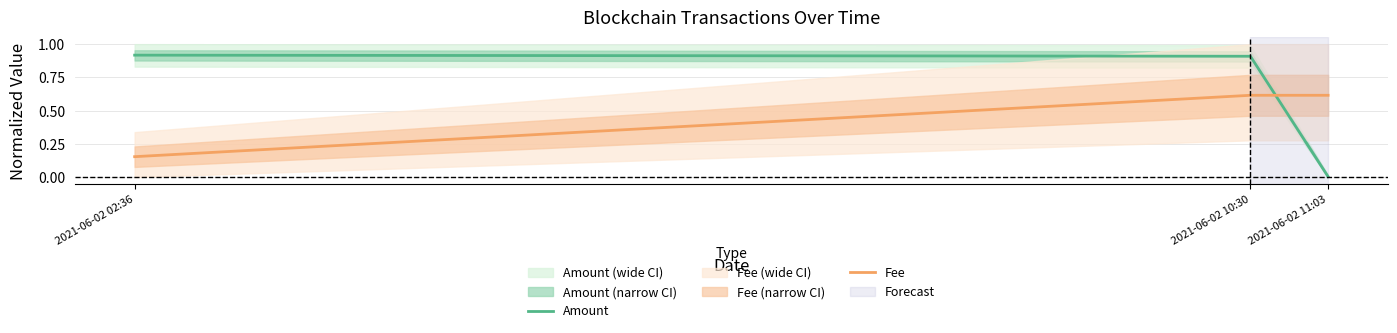

What is the sum of all Amount values?

1.8